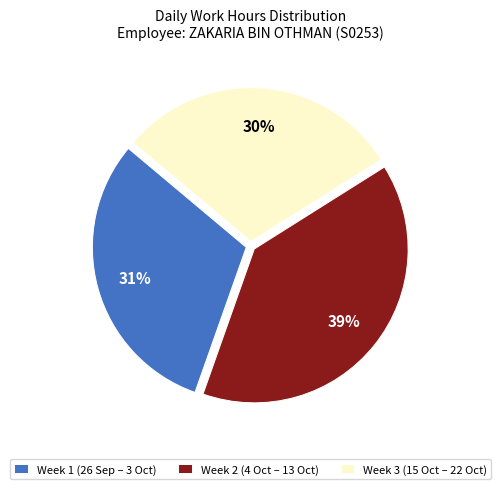

What percentage is the Week 3 (15 Oct – 22 Oct) slice, to the nearest percent?

30%